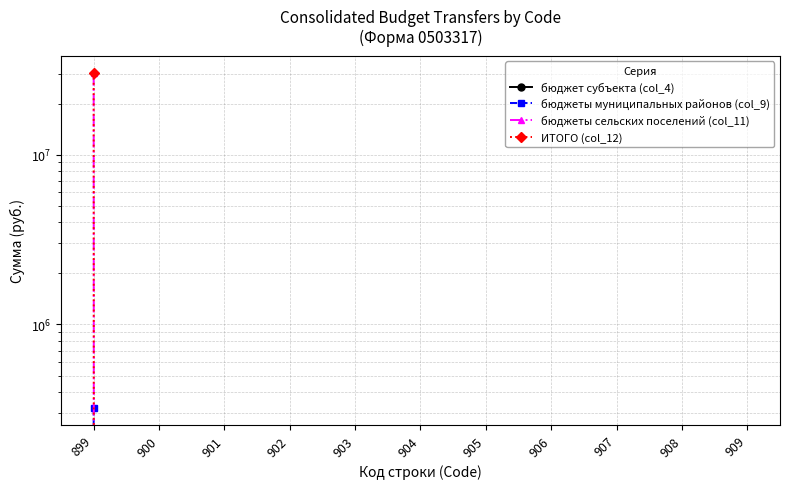

At 908, list the series in order from smallest to largest.

бюджет субъекта (col_4), бюджеты муниципальных районов (col_9), бюджеты сельских поселений (col_11), ИТОГО (col_12)